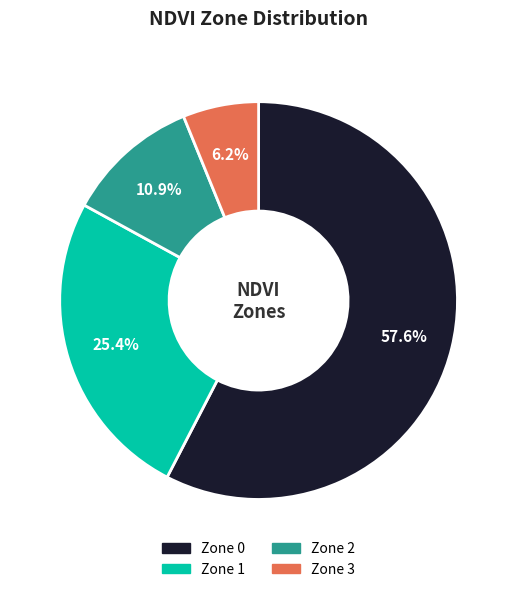

True or false: Zone 2 accounts for 11% of the total.

True